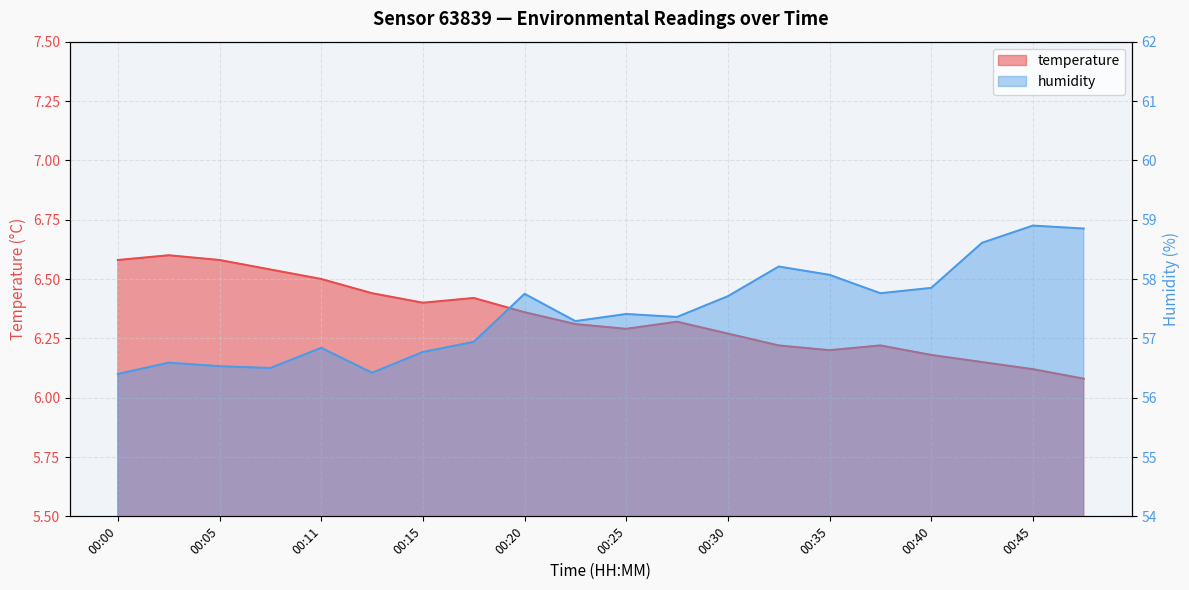

Which label corresponds to the smallest value in the chart?

00:47